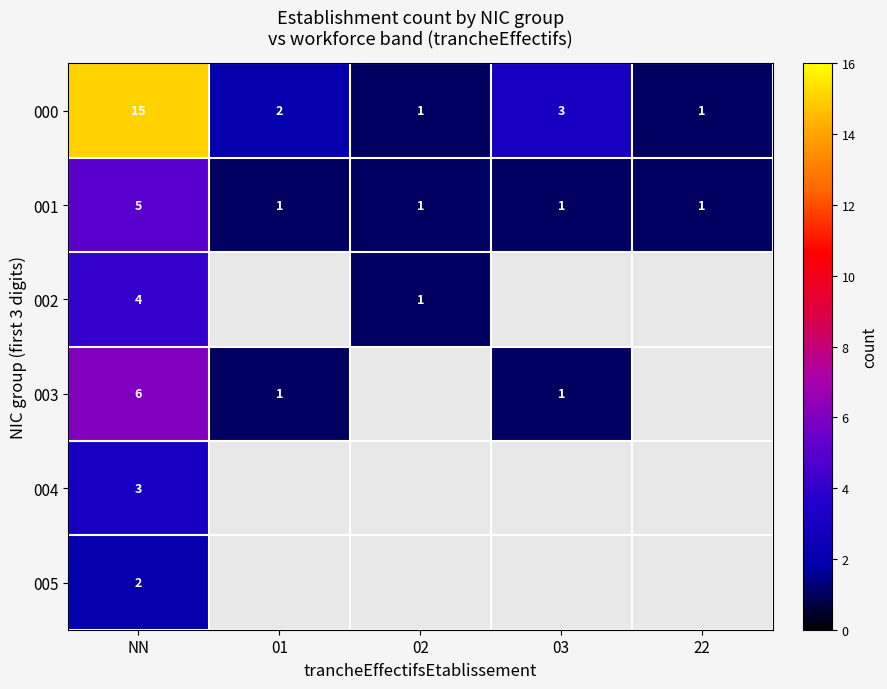

Count the number of categories in the chart.

5